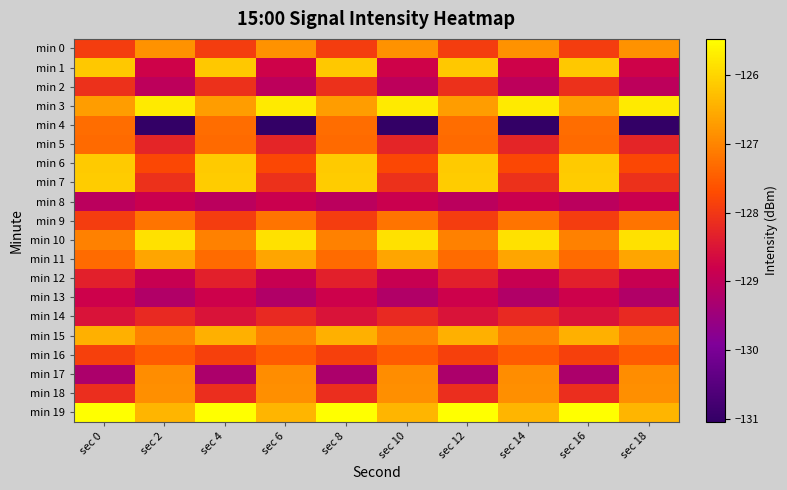

Between sec 8 and sec 16, which is larger?

sec 8